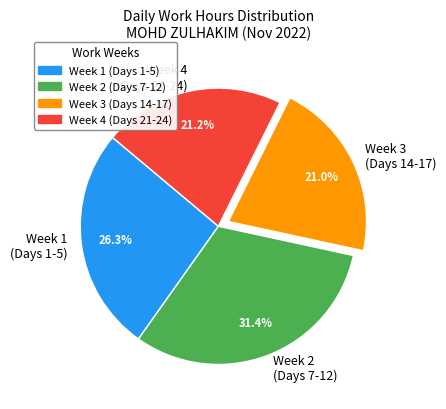

What portion of the pie excludes Week 2 (Days 7-12)?

68.6%